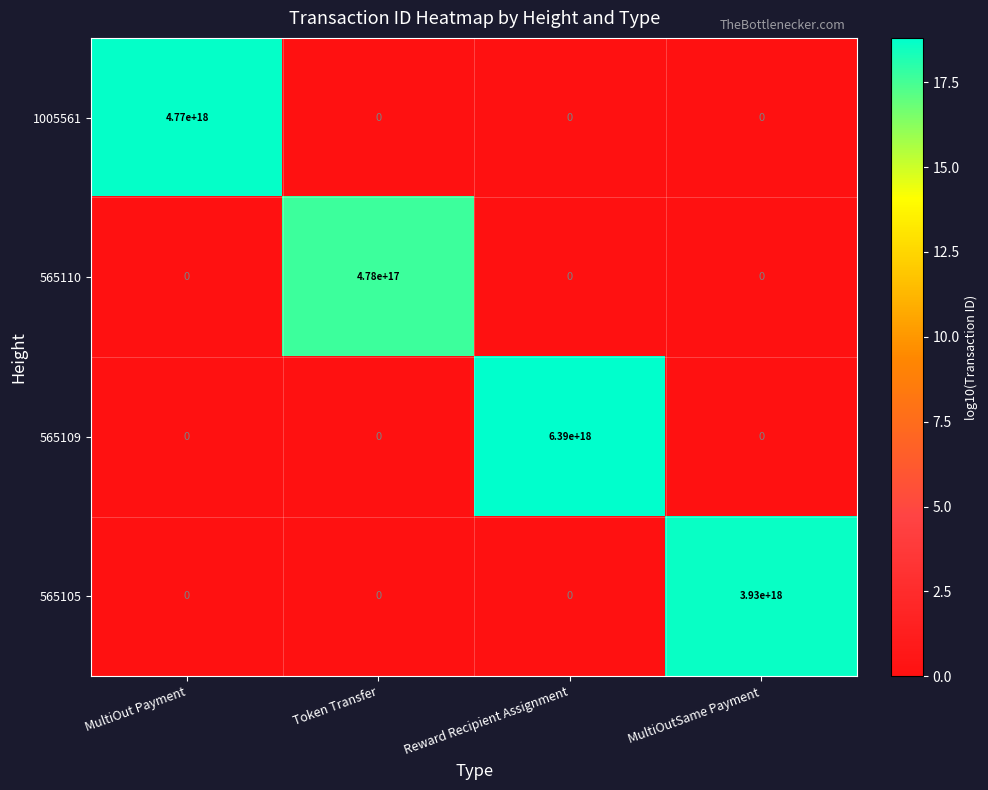

Which category has the highest value in the 565110 series?

Token Transfer